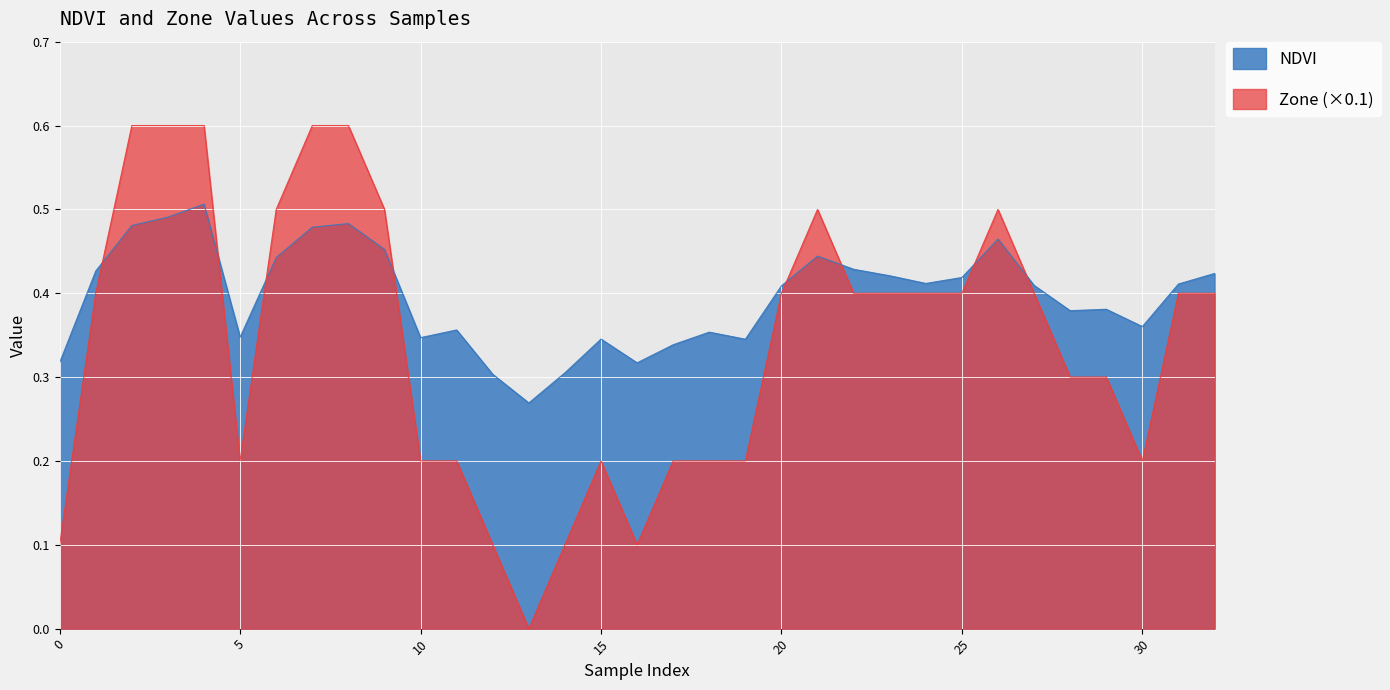

List the labels in order of NDVI value, largest first.

4, 3, 8, 2, 7, 26, 9, 21, 6, 22, 1, 32, 23, 25, 24, 31, 27, 20, 29, 28, 30, 11, 18, 5, 10, 15, 19, 17, 0, 16, 14, 12, 13